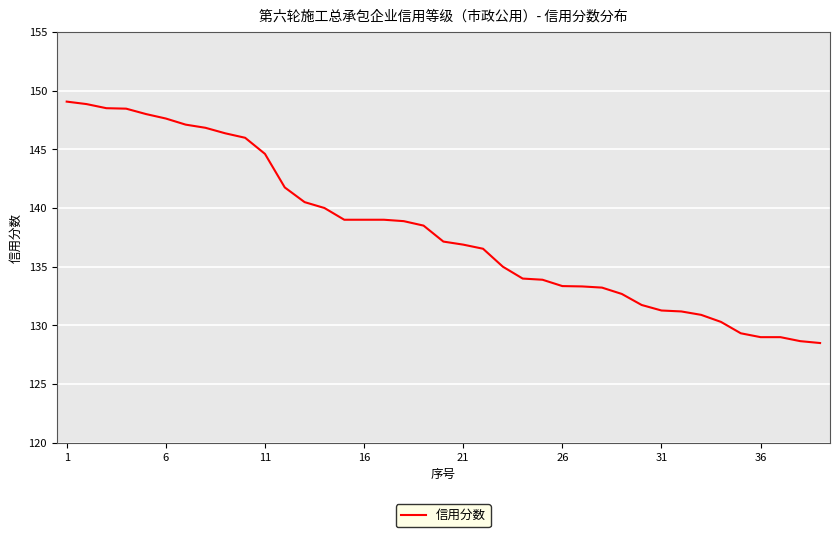

What is the difference between the maximum and minimum values?

20.6